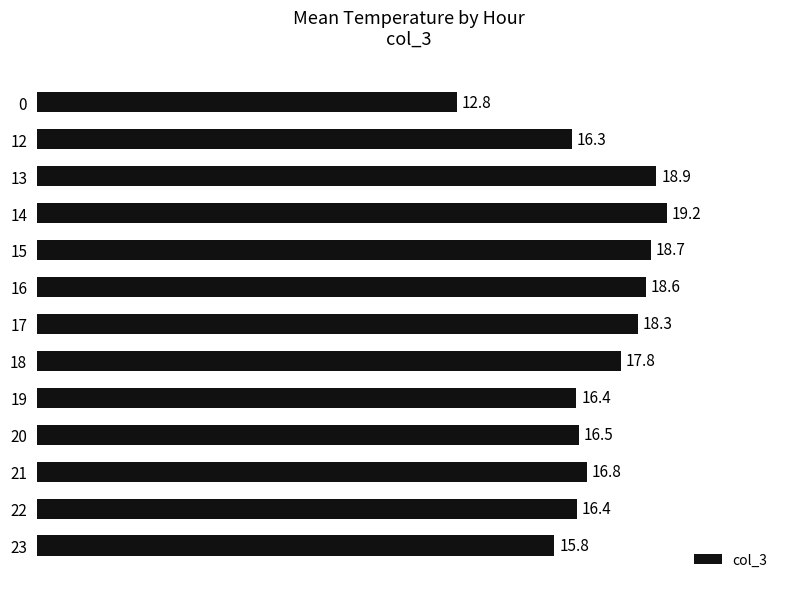

Does the chart contain stacked bars?

No